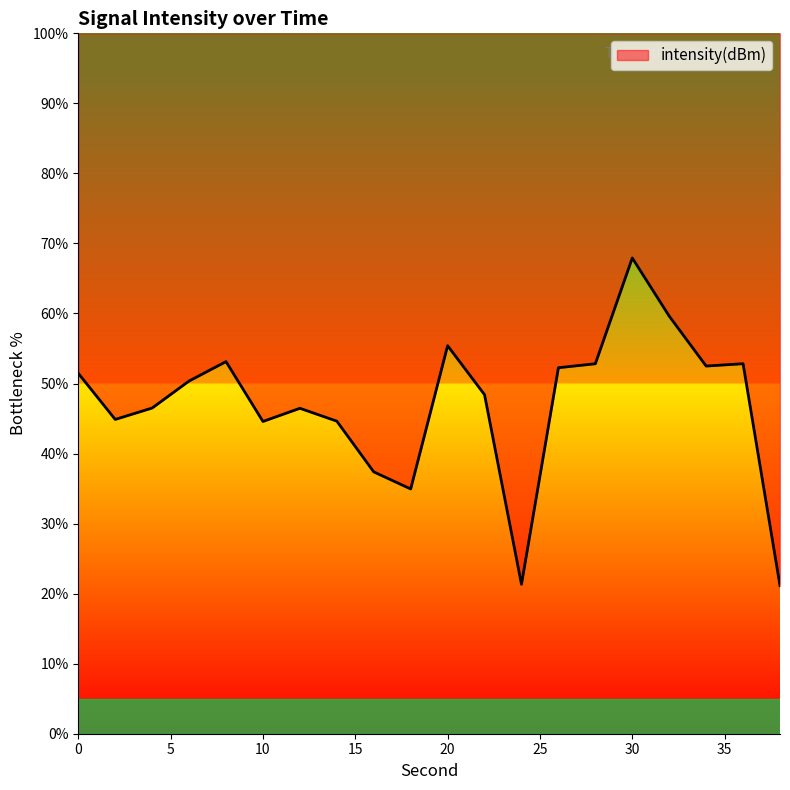

What is the value of the 13th point from the left?

21.3